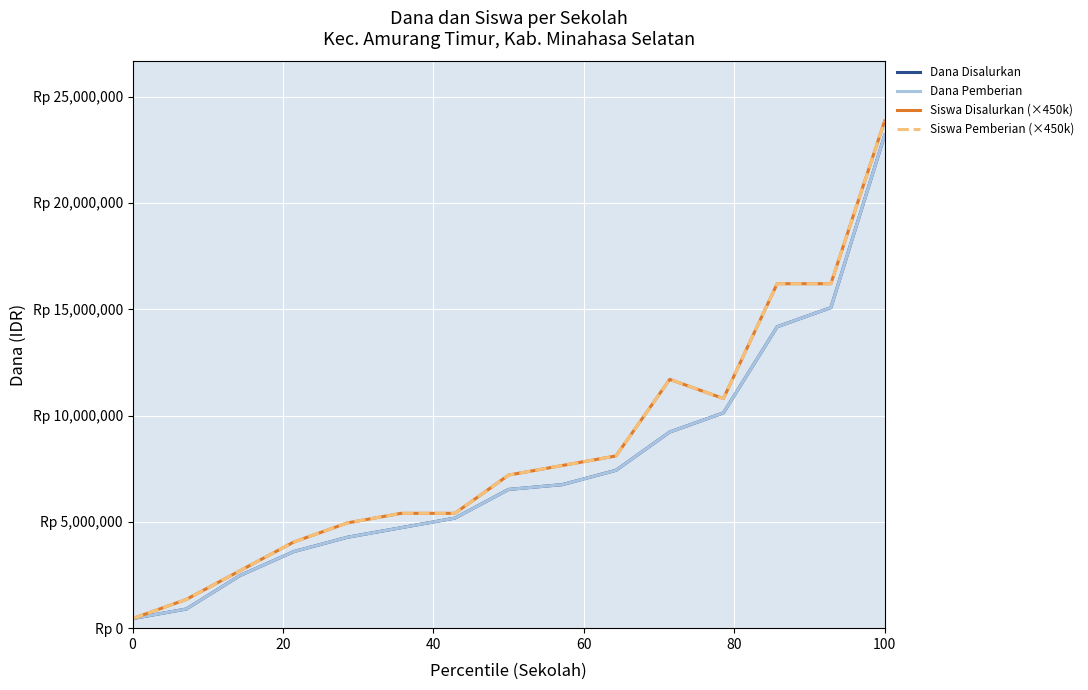

What is the difference between the maximum and minimum values in the Siswa Pemberian (×450k) series?

23400000